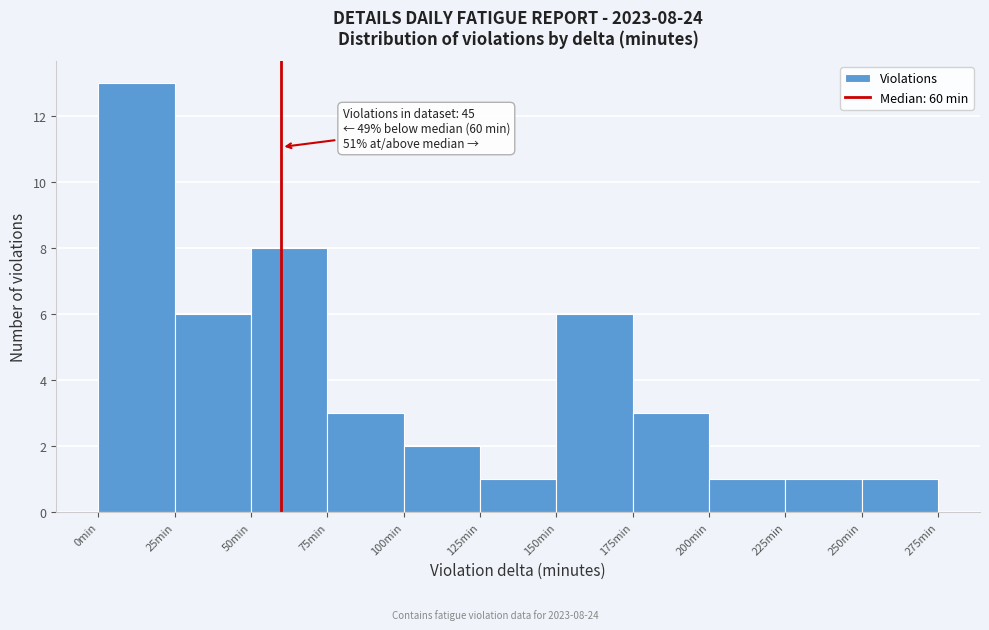

Over which range of the x-axis is the bar tallest?

0 to 25